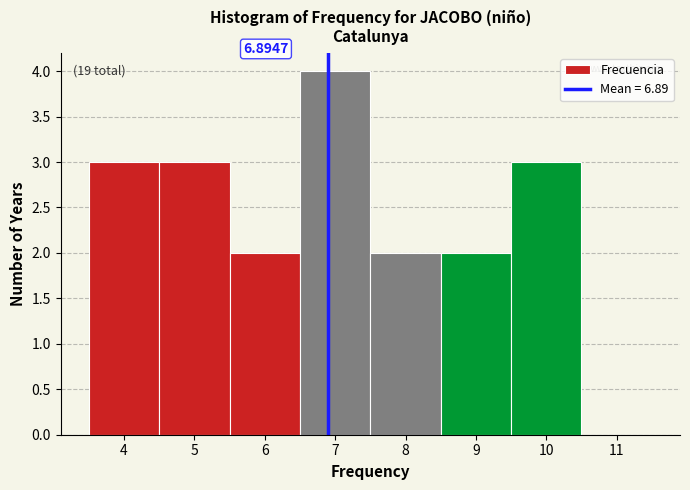

Which range on the x-axis has the tallest bar?

6.5 to 7.5